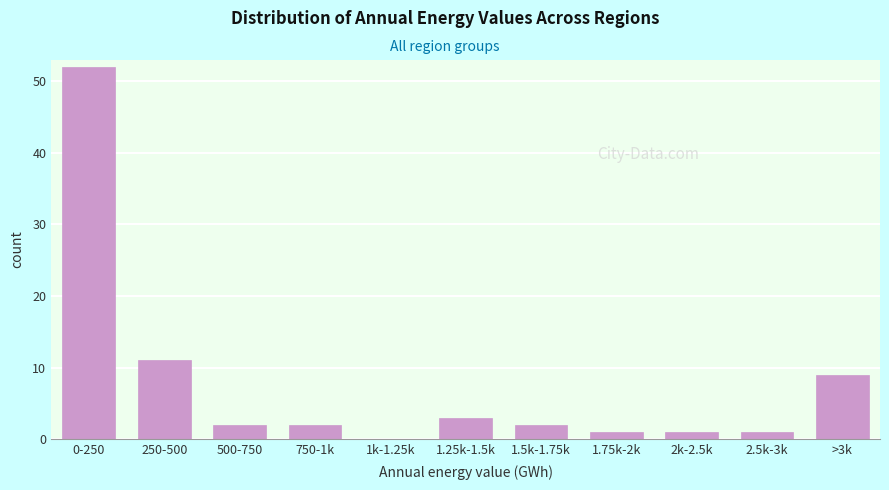

Reading right to left, transcribe all the data shown in this chart.

>3k=9	2.5k-3k=1	2k-2.5k=1	1.75k-2k=1	1.5k-1.75k=2	1.25k-1.5k=3	1k-1.25k=0	750-1k=2	500-750=2	250-500=11	0-250=52